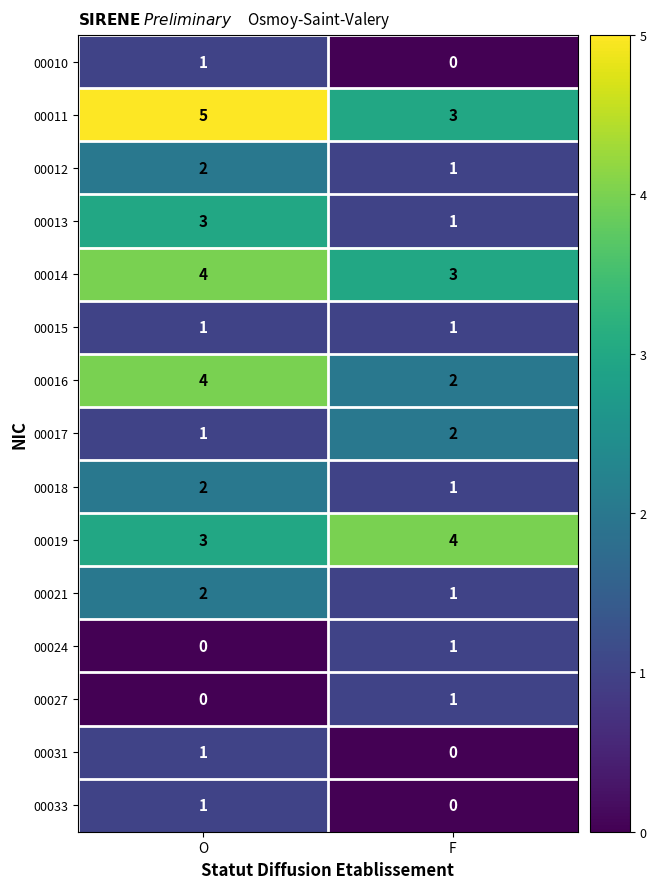

At how many categories does at least one series exceed 3?

2